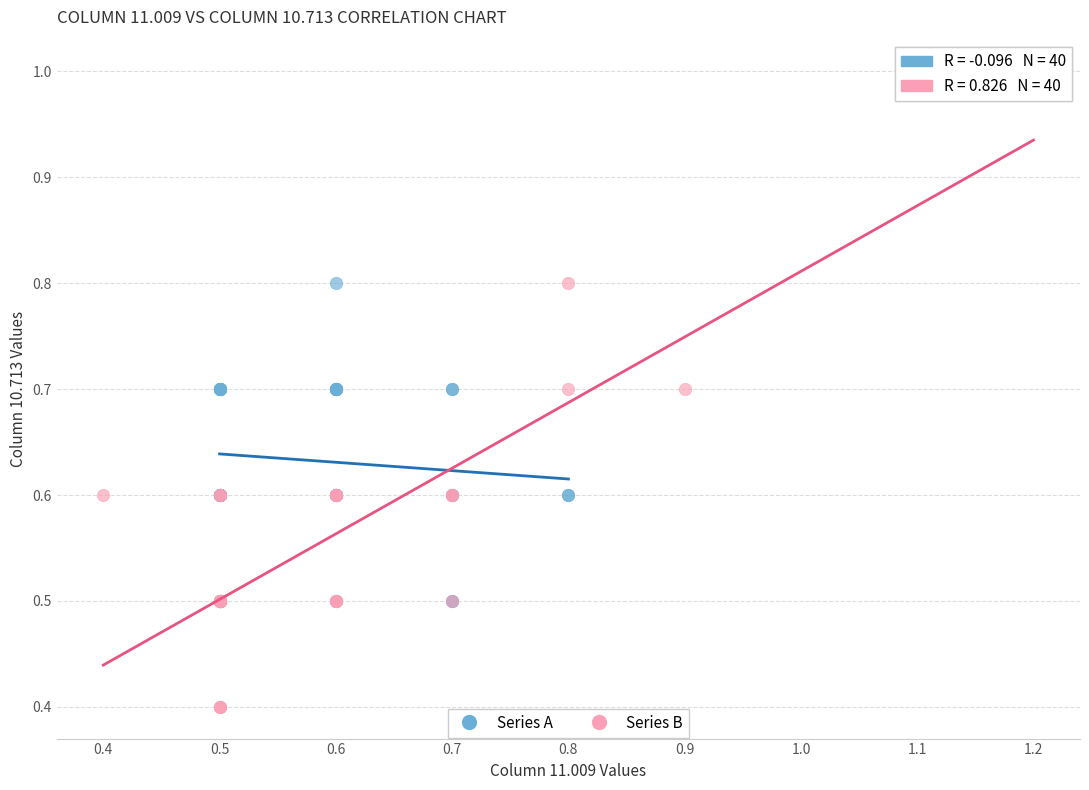

Which series contains the highest Y value?

Series B